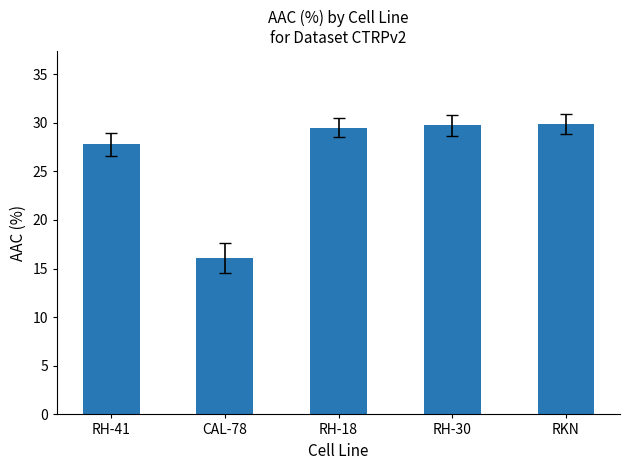

What is the label of the 4th bar from the left?

RH-30